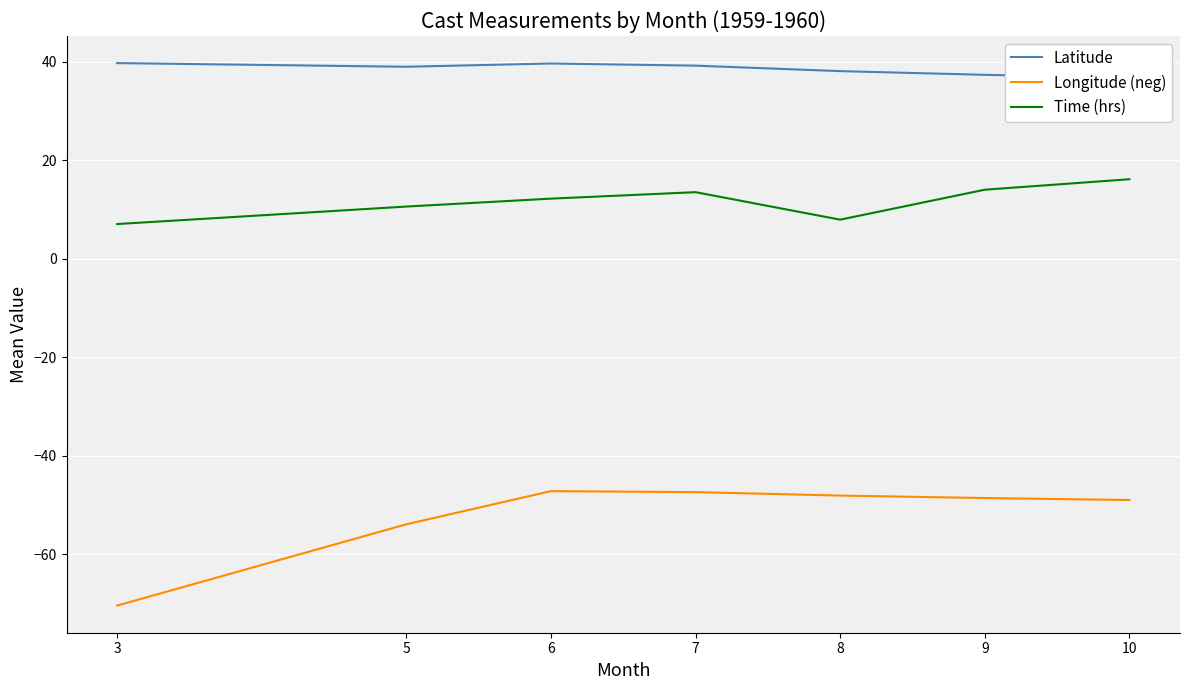

What is the smallest value displayed?

-70.4